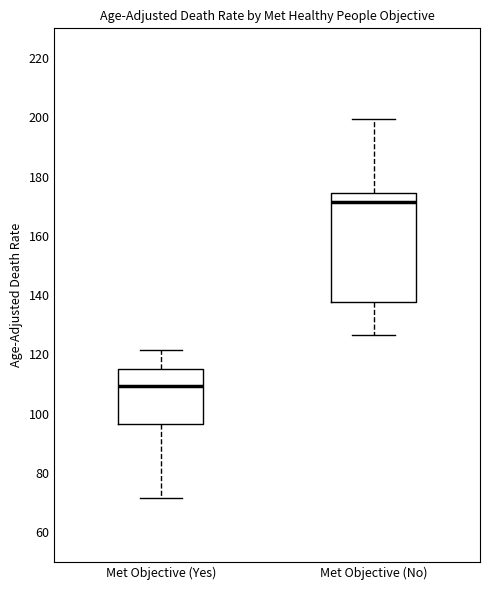

Reading left to right, read every box against the y-axis: the position of its median line, the range the box covers, and the ends of its whiskers. The values are not printed on the chart, so give them approximately, as read against the axis.

Met Objective (Yes): median 110, box 96 to 116, whiskers 72 to 122
Met Objective (No): median 172, box 138 to 174, whiskers 126 to 200